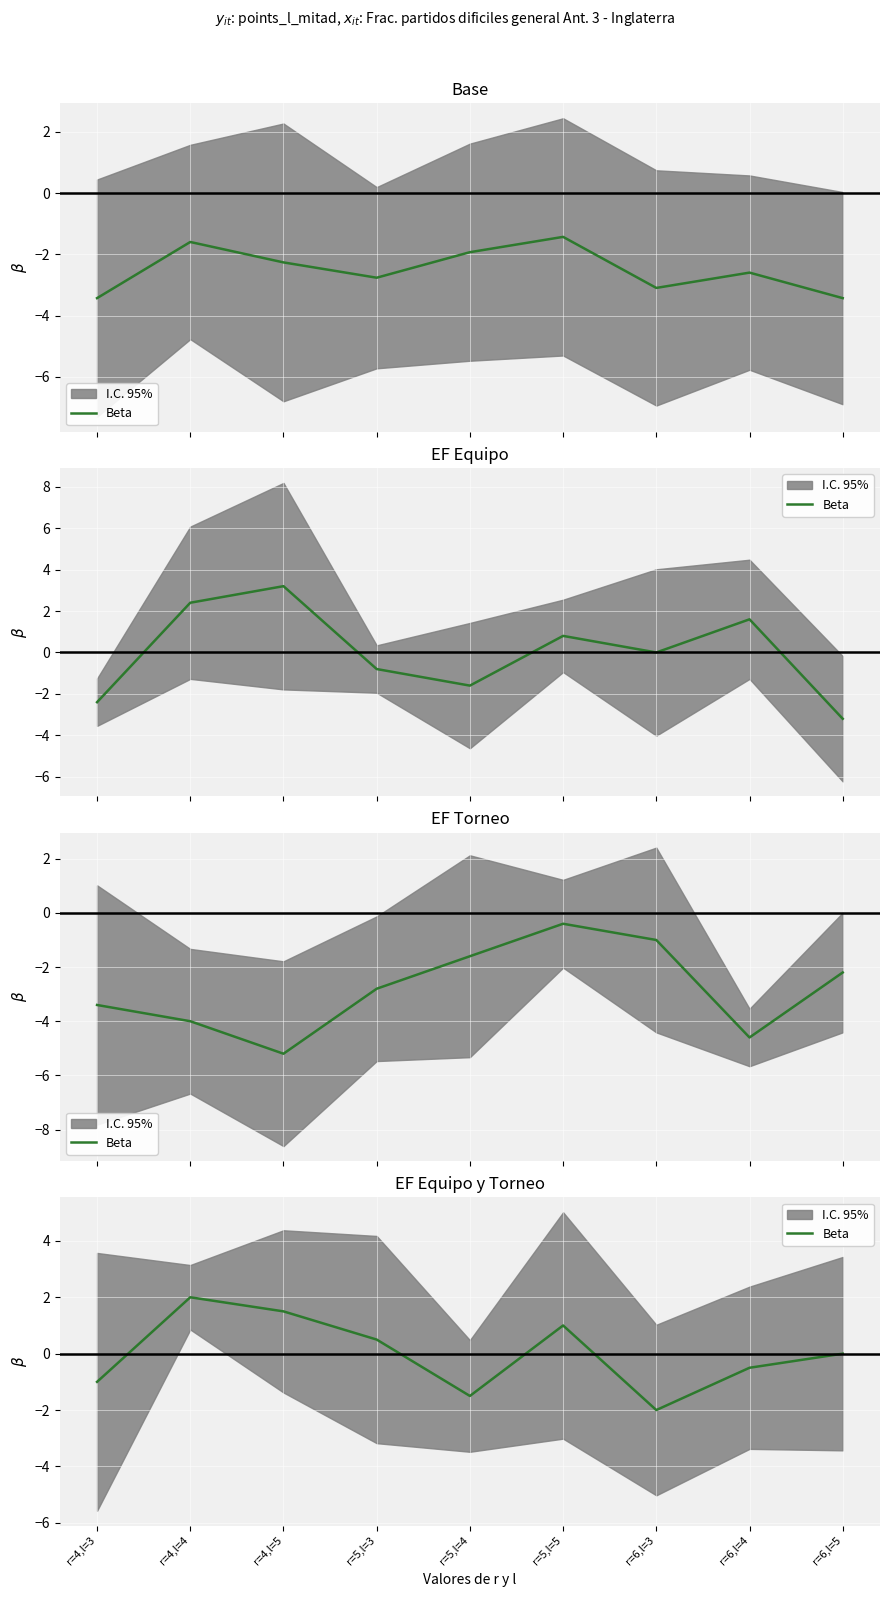

True or false: the data shows -1.4 at r=4,l=3.

False